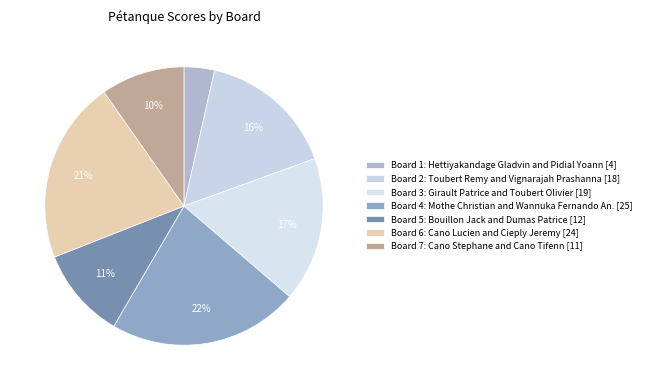

How many slices are in this pie chart?

7